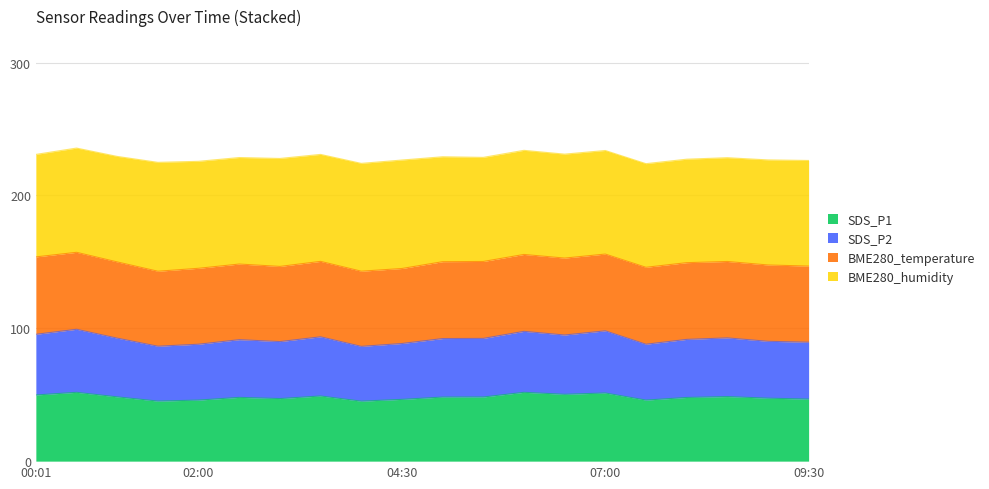

True or false: SDS_P2 and SDS_P1 cross at least once.

False